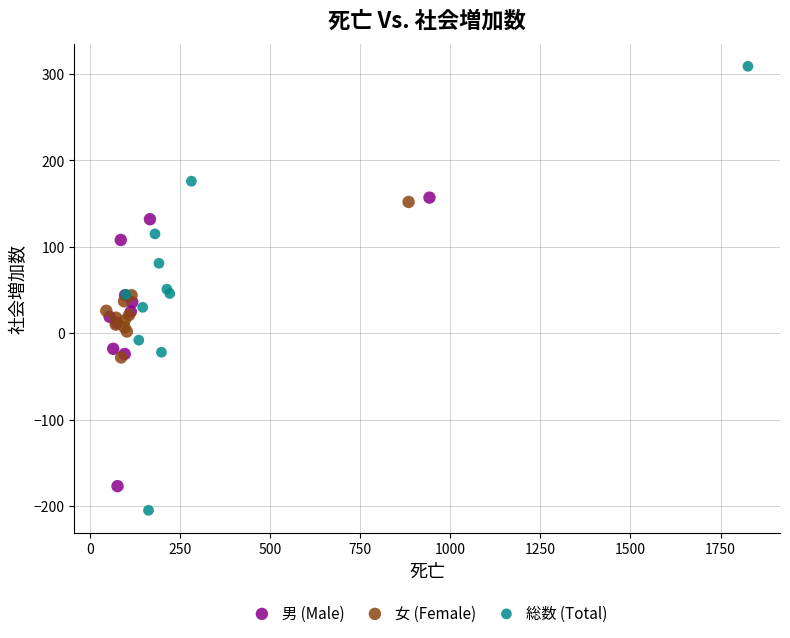

Which series reaches the minimum Y coordinate?

総数 (Total)